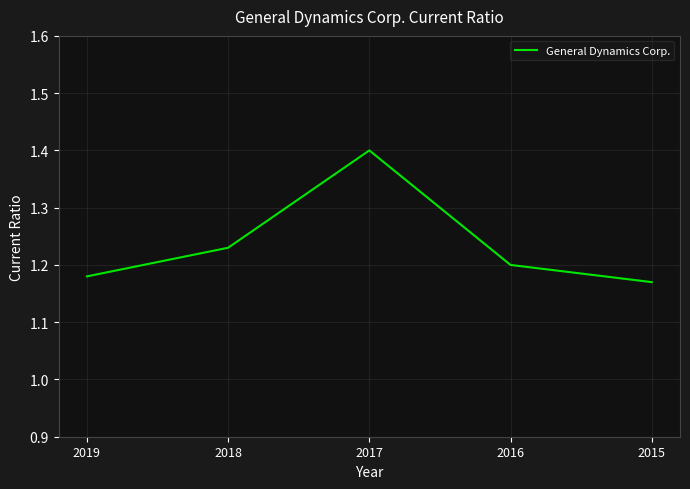

What is the maximum value shown in the chart?

1.4